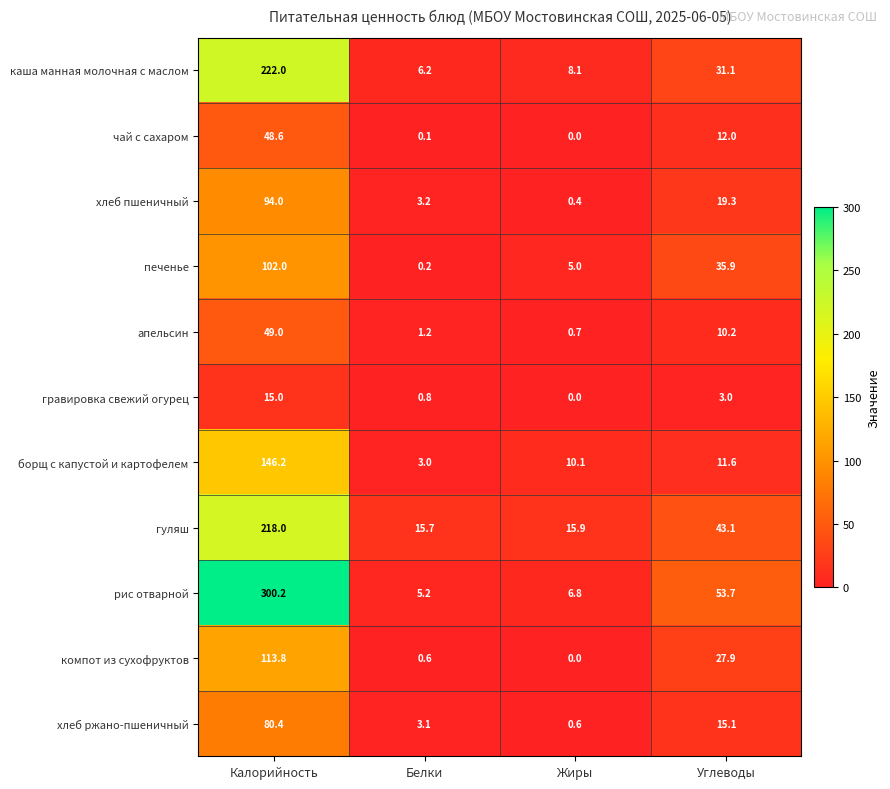

At which category is the sum across all series the highest?

Калорийность